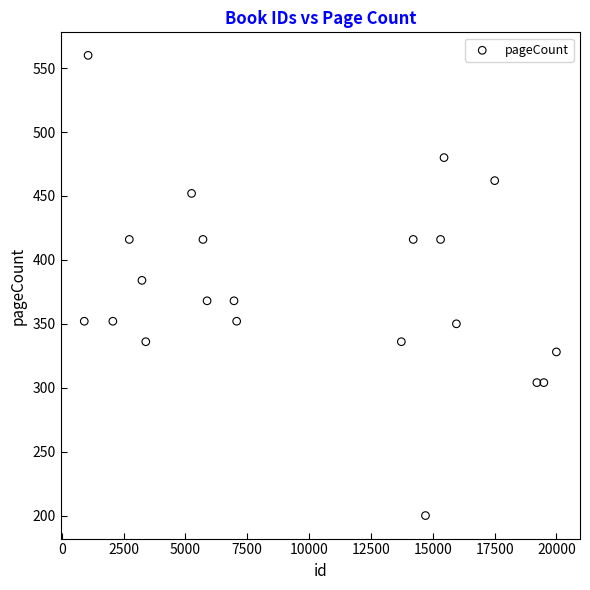

What is the range of X values (max minus min)?

19085